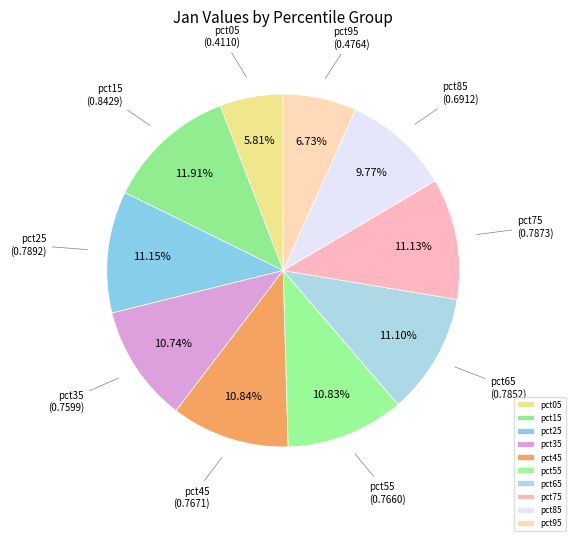

To the nearest percent, what is the average slice percentage?

10%